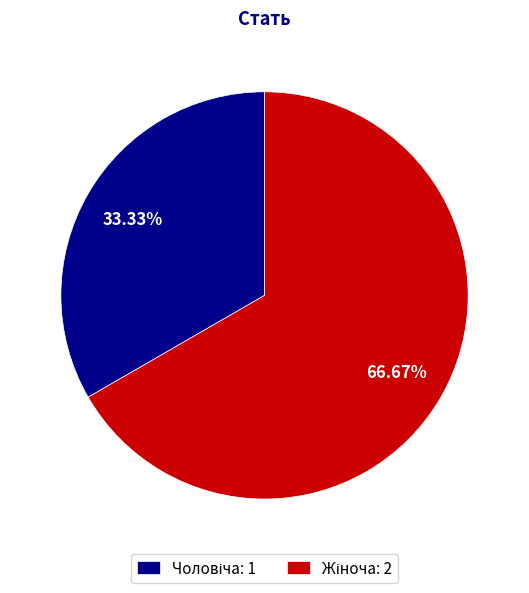

Count the number of slices in the pie.

2